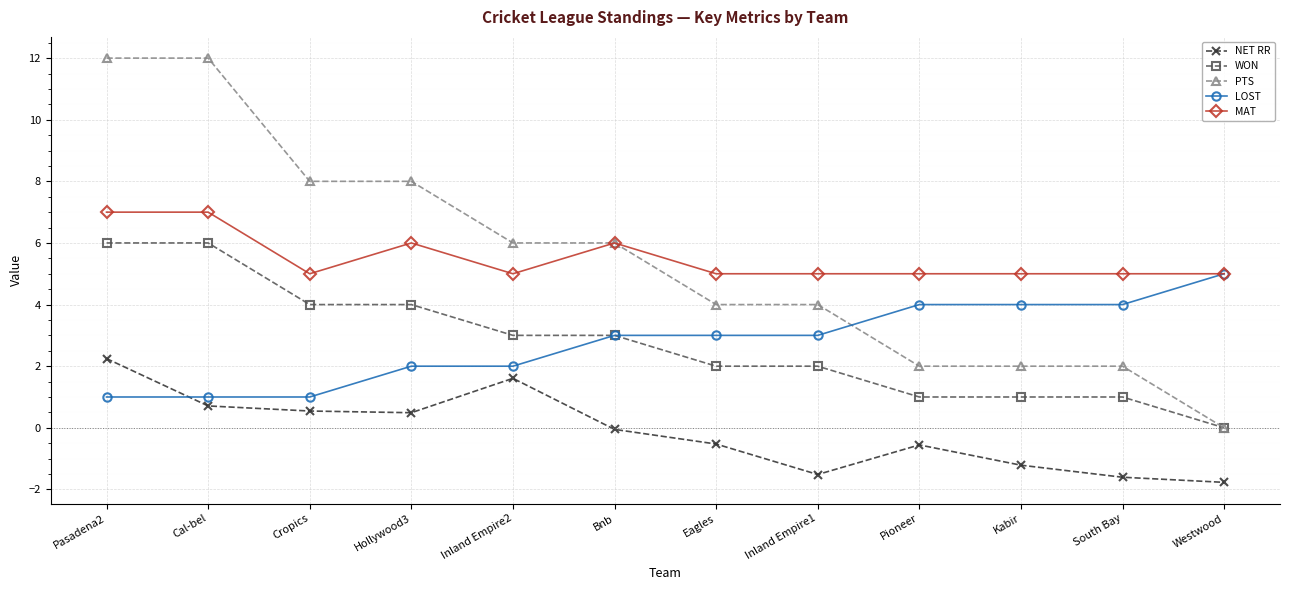

What is the lowest value of the MAT series?

5.0